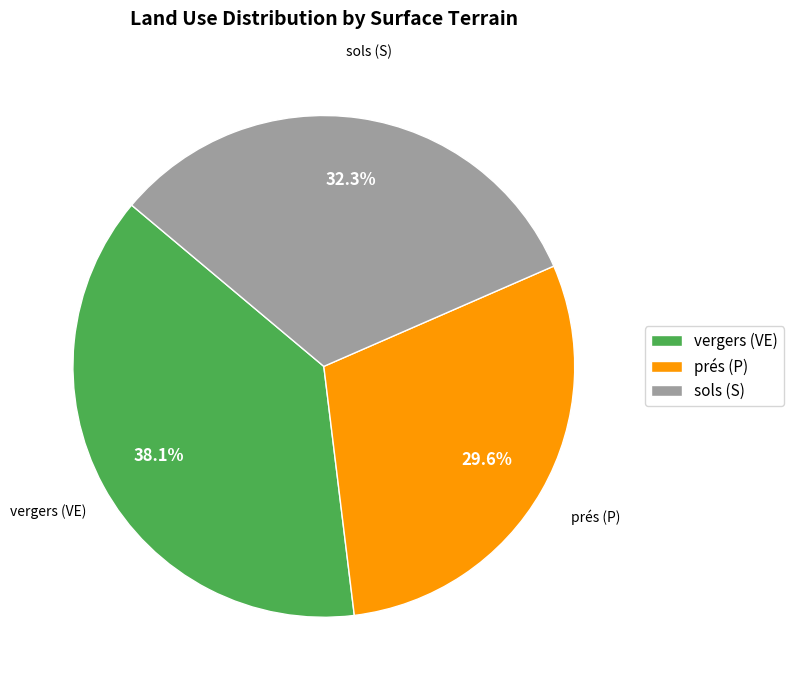

Does vergers (VE) account for over 50% of the chart?

No